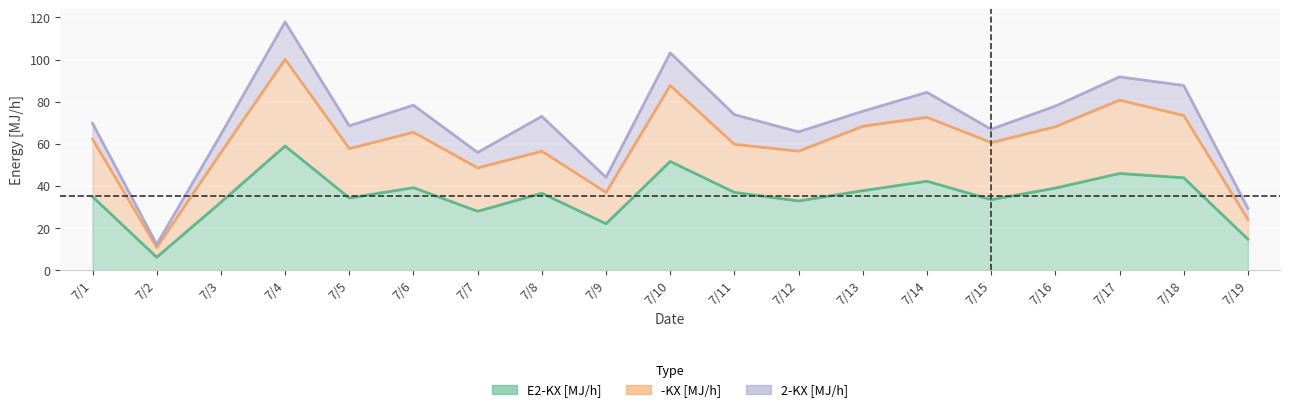

At which label does E2-KX [MJ/h] reach its minimum?

7/2